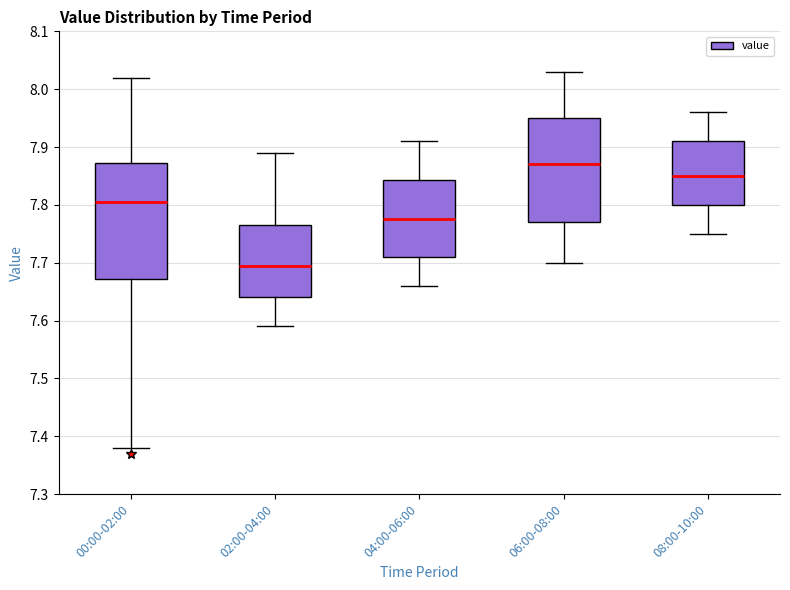

Comparing the boxes themselves (not the whiskers), which one is the tallest?

00:00-02:00